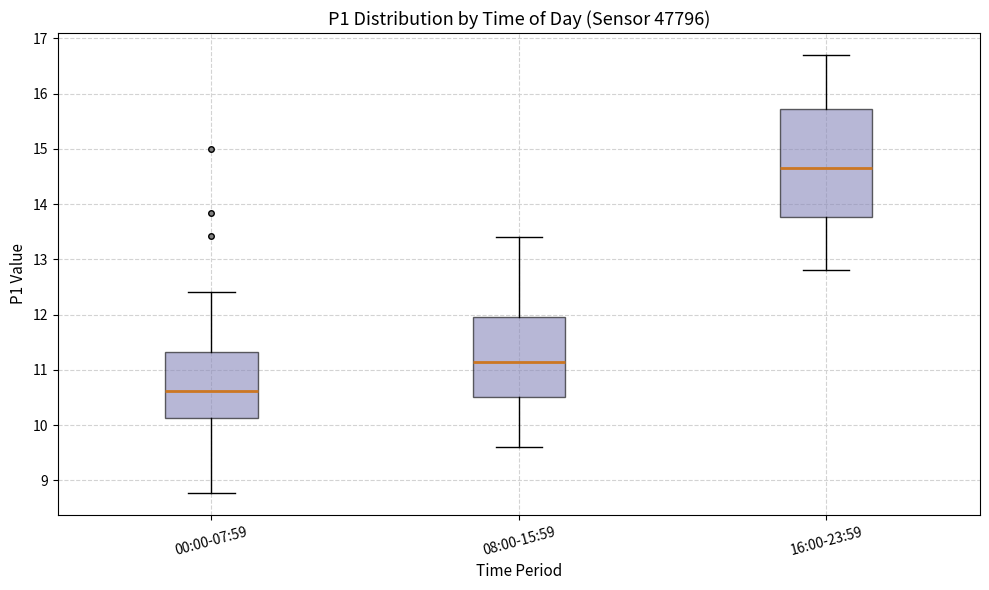

Which box is the tallest, from its lower edge to its upper edge?

16:00-23:59